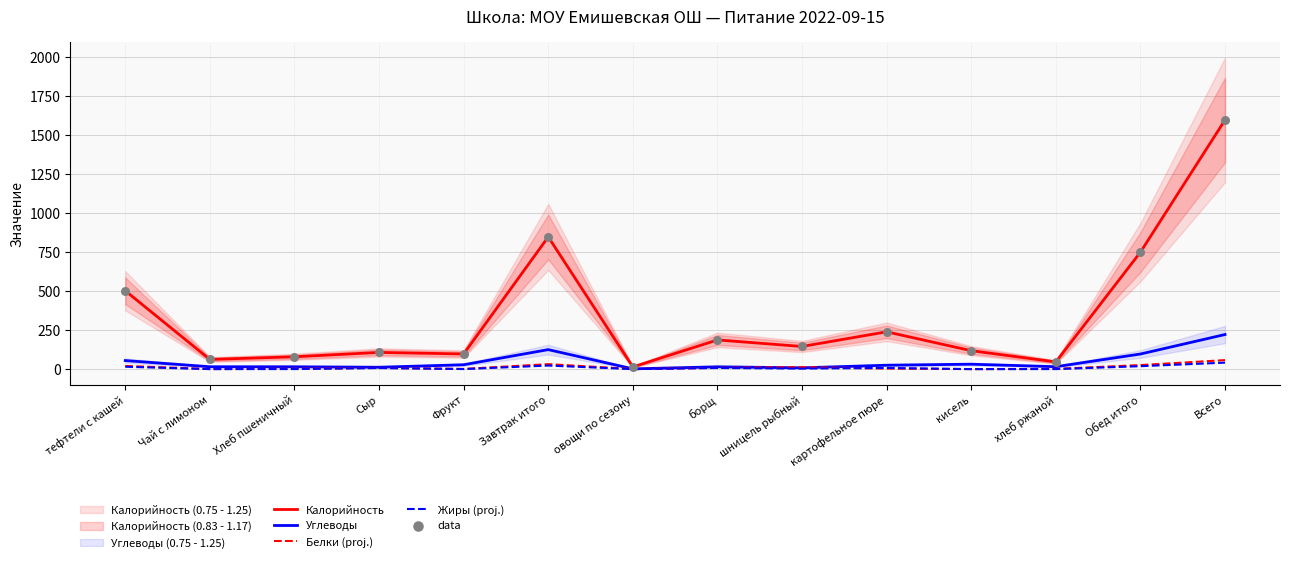

What is the total value across all series at Завтрак итого?

1873.5